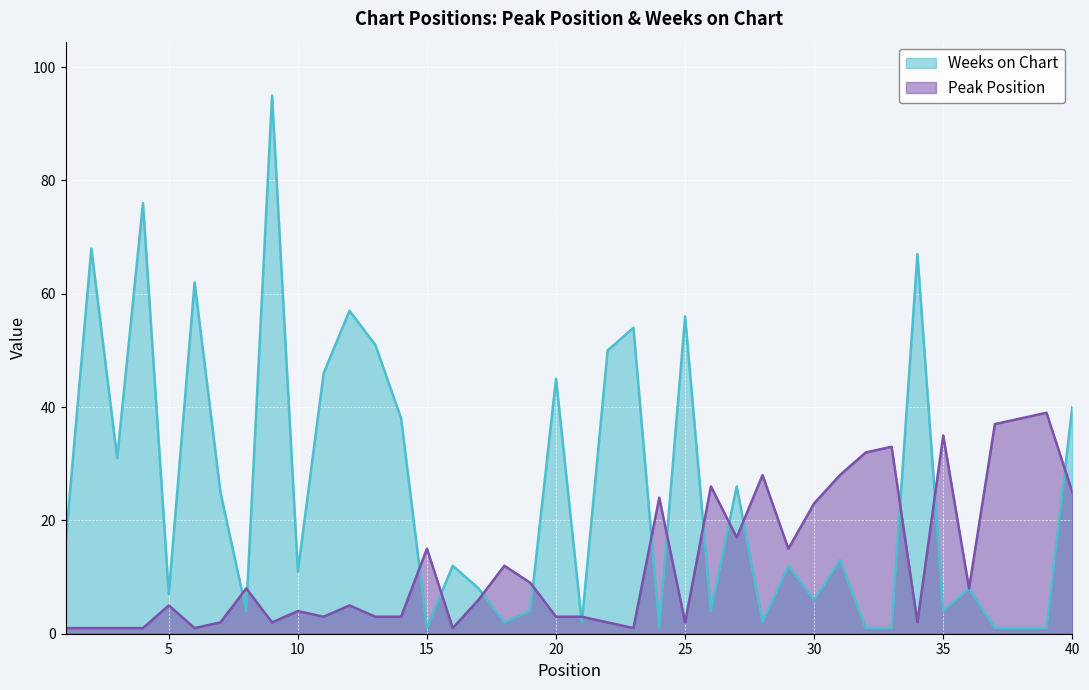

What is the minimum value shown in the chart?

1